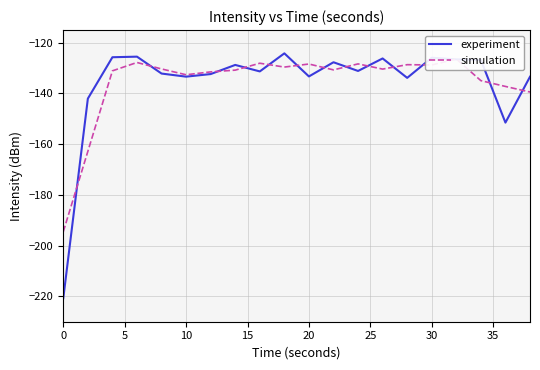

Count the number of categories in the chart.

20